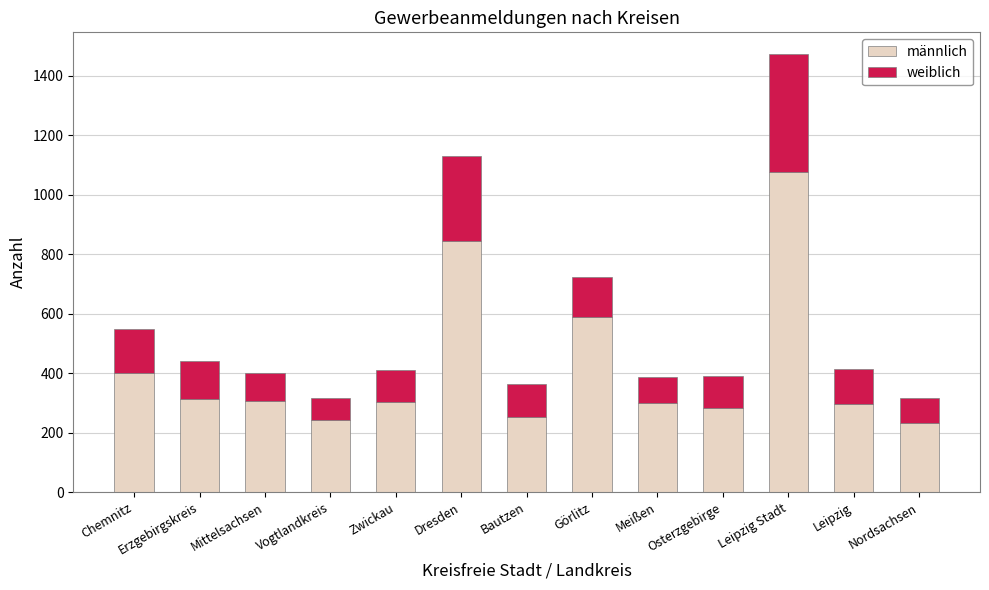

Does the chart contain stacked bars?

Yes